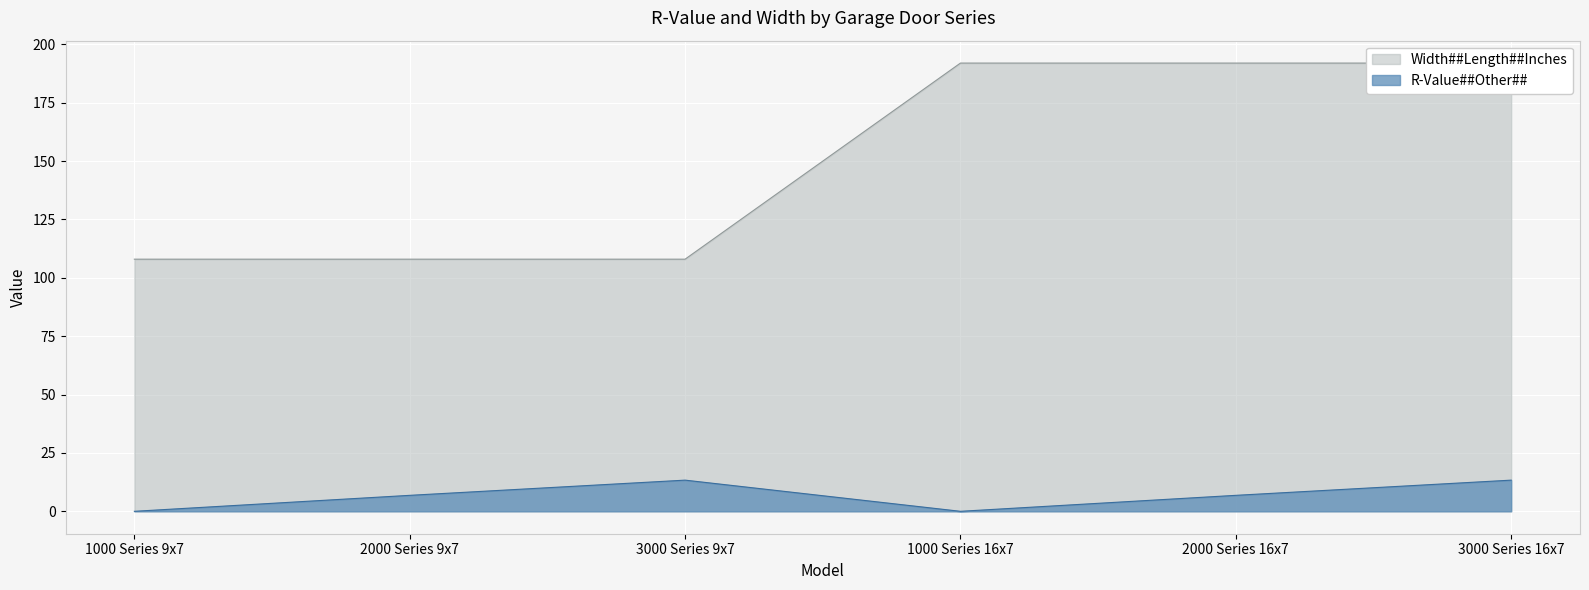

List the labels in order of Width##Length##Inches value, smallest first.

1000 Series 9x7, 2000 Series 9x7, 3000 Series 9x7, 1000 Series 16x7, 2000 Series 16x7, 3000 Series 16x7